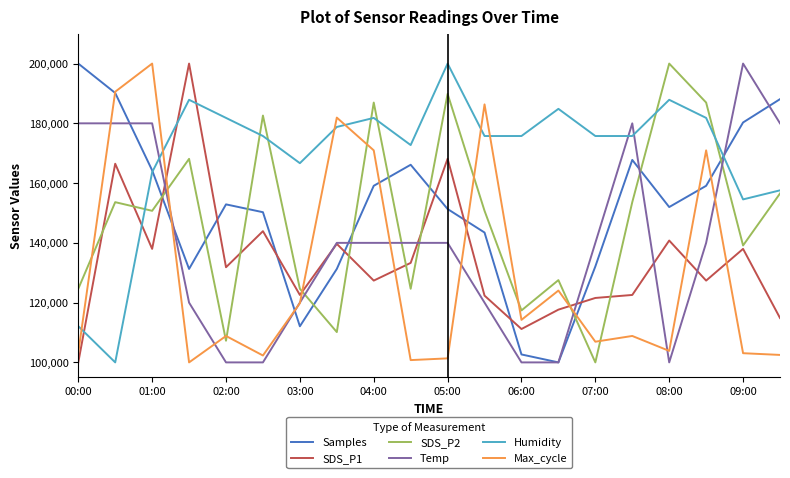

Which series has the largest total across all categories?

Humidity